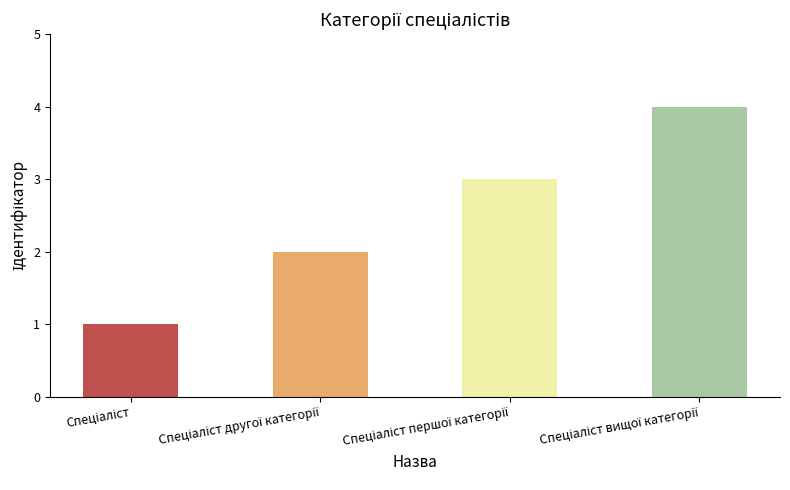

What is the greatest value displayed?

4